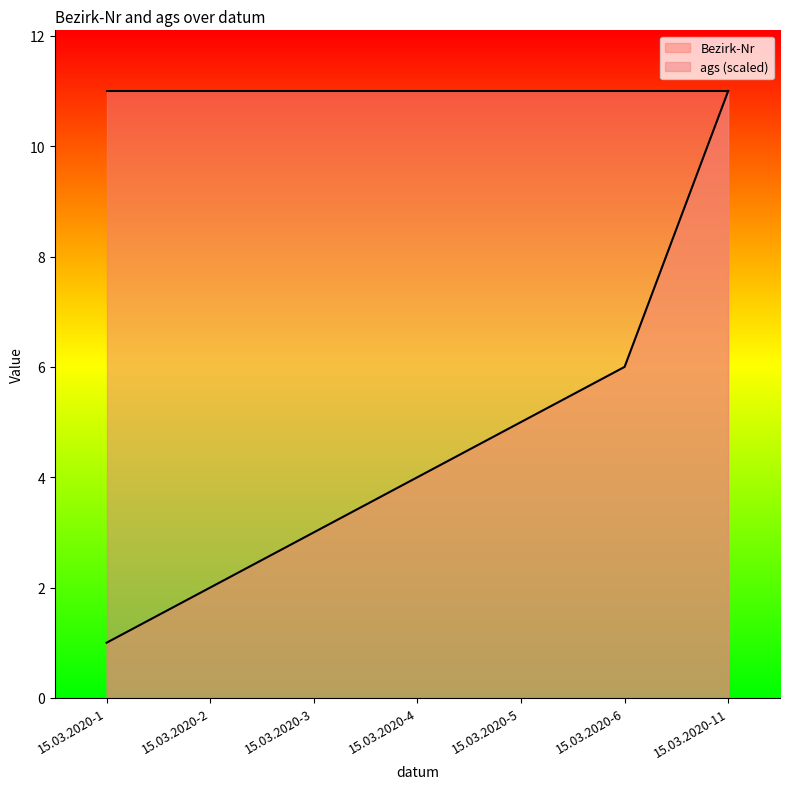

Approximately how many times larger is the value at 15.03.2020-1 compared to 15.03.2020-4?

0.2